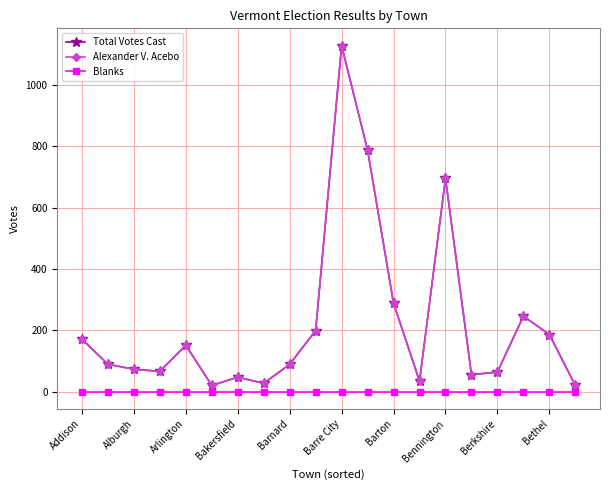

Reading left to right, transcribe all the data shown in this chart.

Total Votes Cast: 171	89	73	66	151	20	47	27	89	199	1128	787	288	34	695	55	64	246	186	20
Alexander V. Acebo: 171	89	73	66	151	20	47	27	89	199	1128	787	288	34	695	55	64	246	186	20
Blanks: 0	0	0	0	0	0	0	0	0	0	0	0	0	0	0	0	0	0	0	0